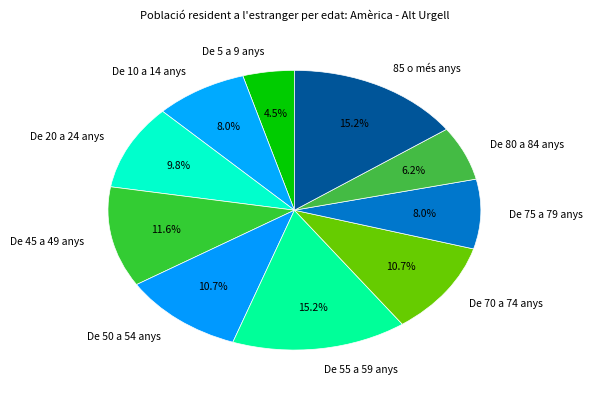

The De 20 a 24 anys slice represents 1% of the pie. True or false?

False